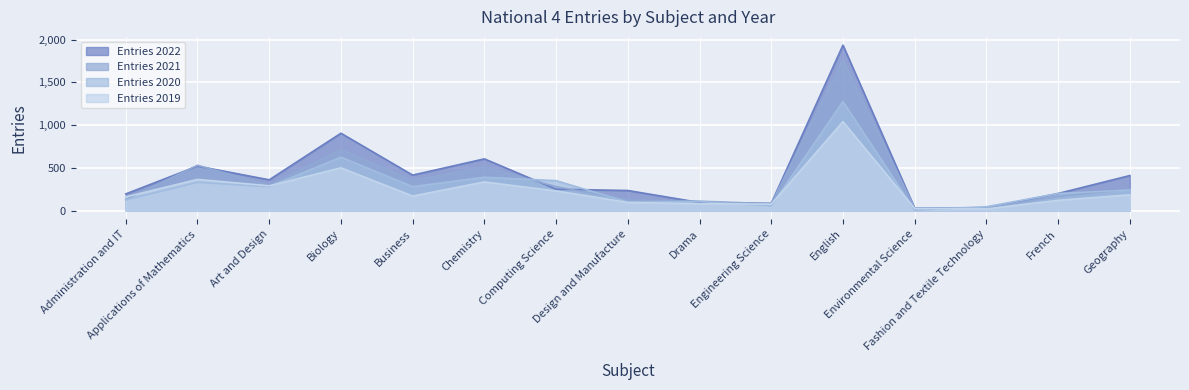

Is it true that Entries 2022 equals 235 at Design and Manufacture?

True